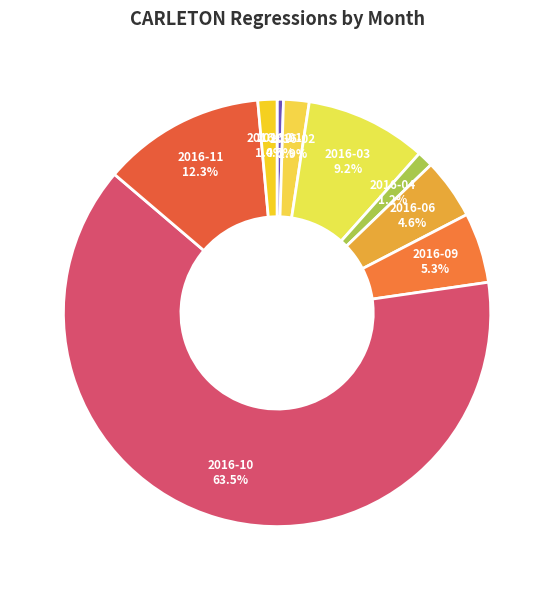

What percentage is NOT represented by 2016-11?

87.7%